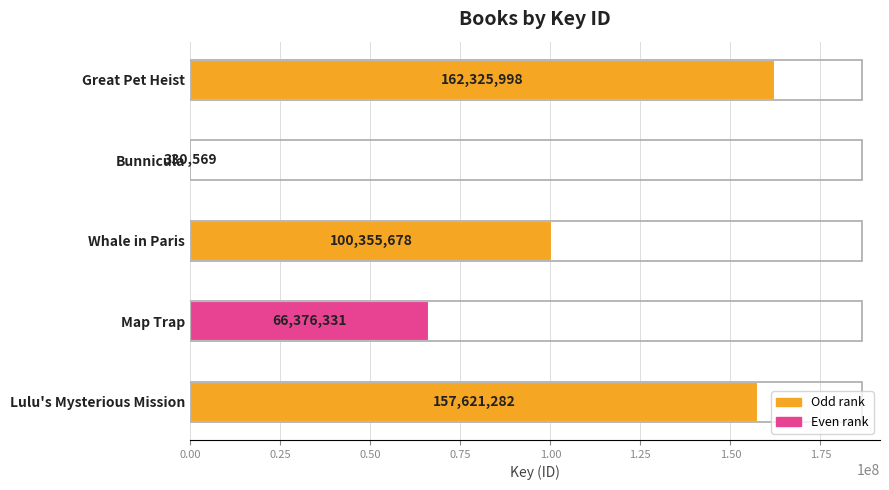

Reading top to bottom, list all the values displayed in this chart.

Great Pet Heist=162325998	Bunnicula=330569	Whale in Paris=100355678	Map Trap=66376331	Lulu's Mysterious Mission=157621282